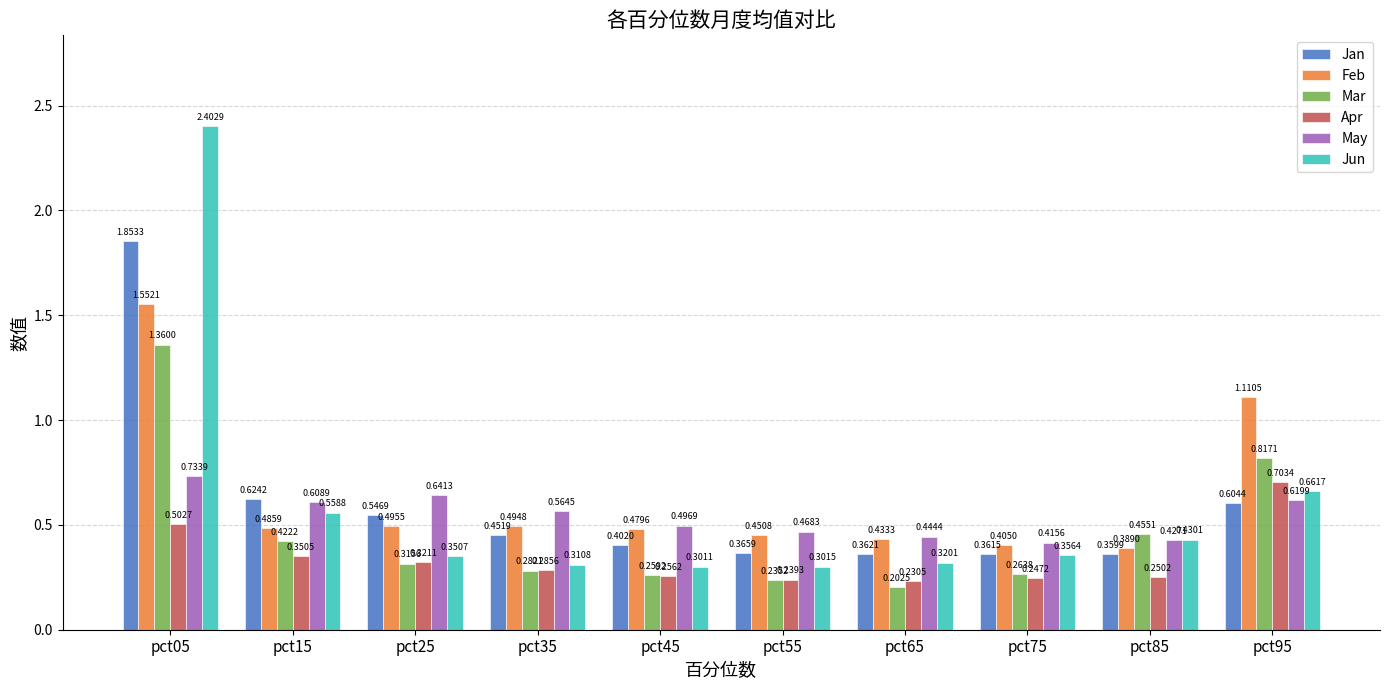

What is the total value across all series at pct35?

2.4